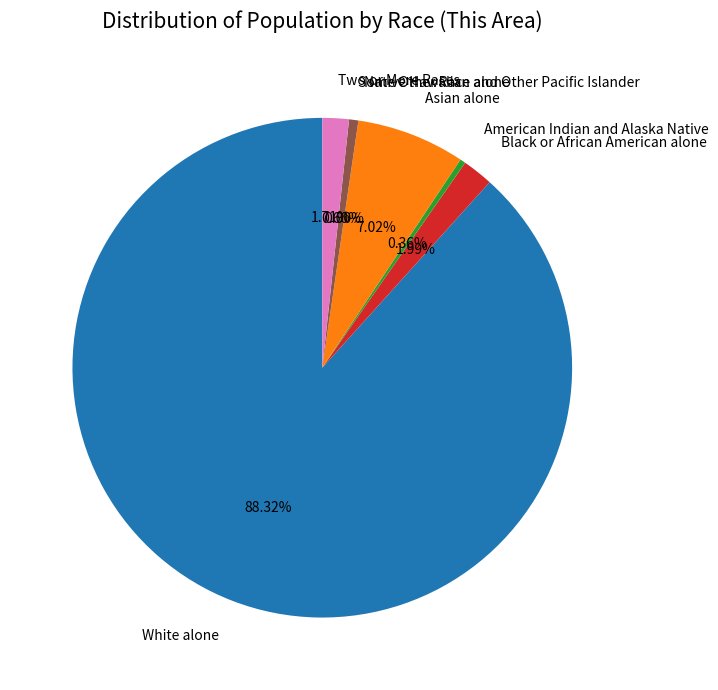

Which category has the smallest portion of the pie?

Native Hawaiian and Other Pacific Islander